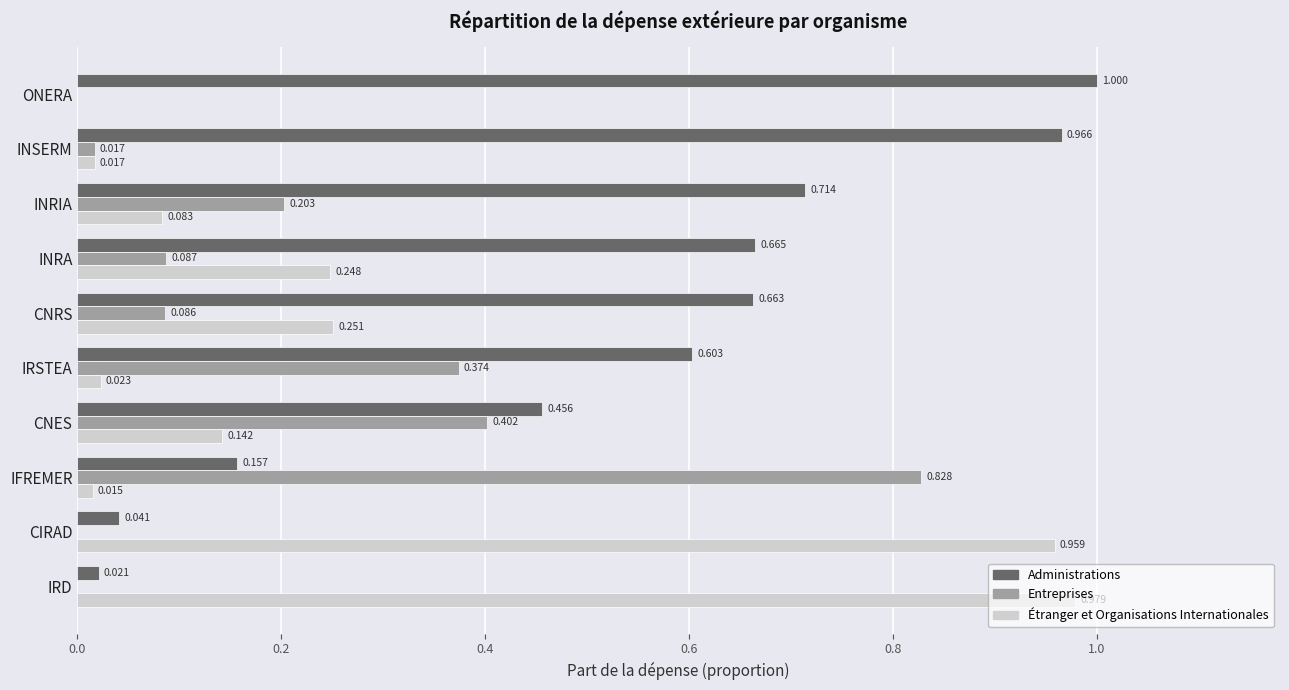

At which category does the chart reach its peak across all series?

ONERA